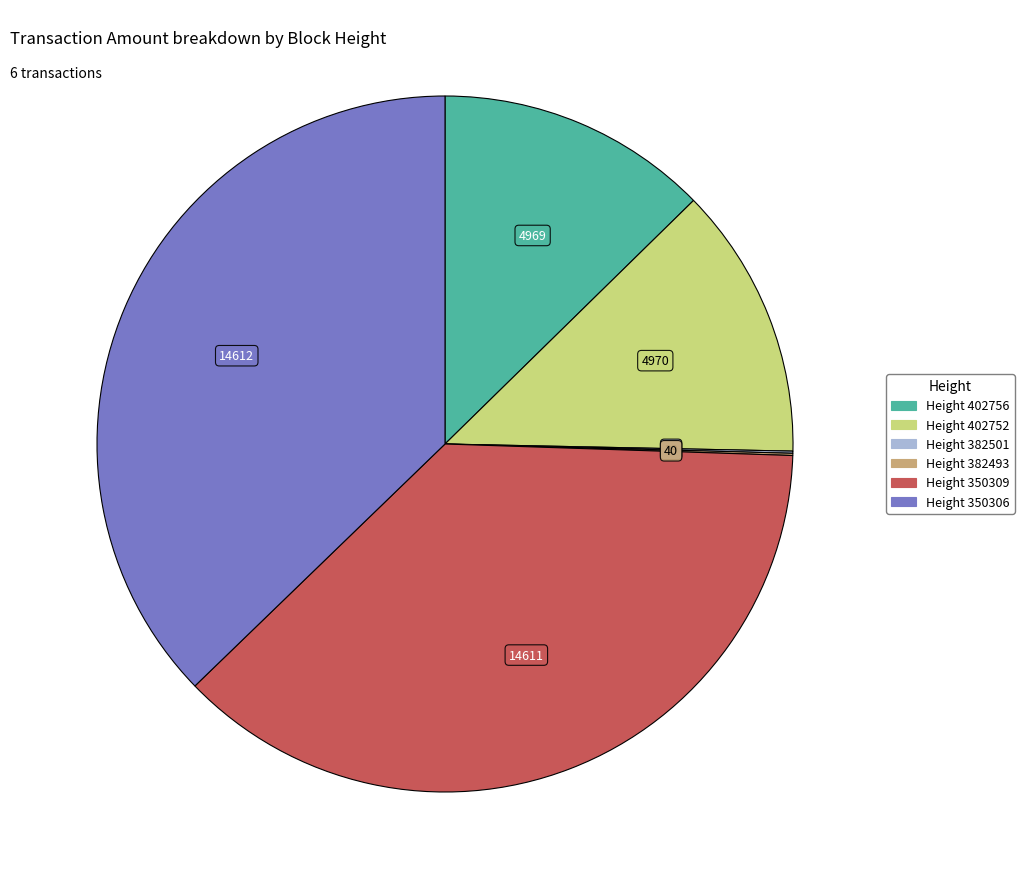

Is there a majority slice in this chart?

No